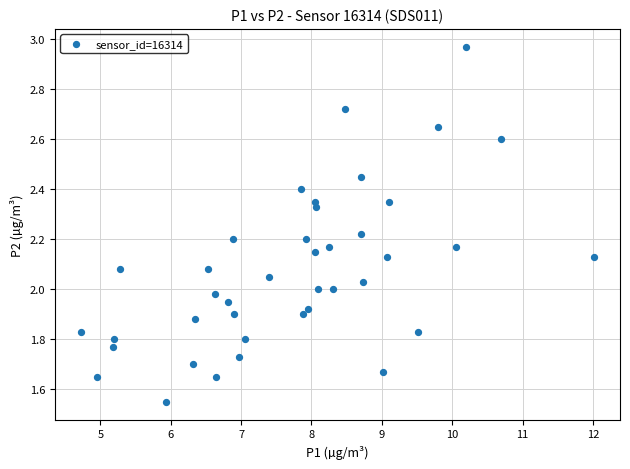

What is the range of X values (max minus min)?

7.3